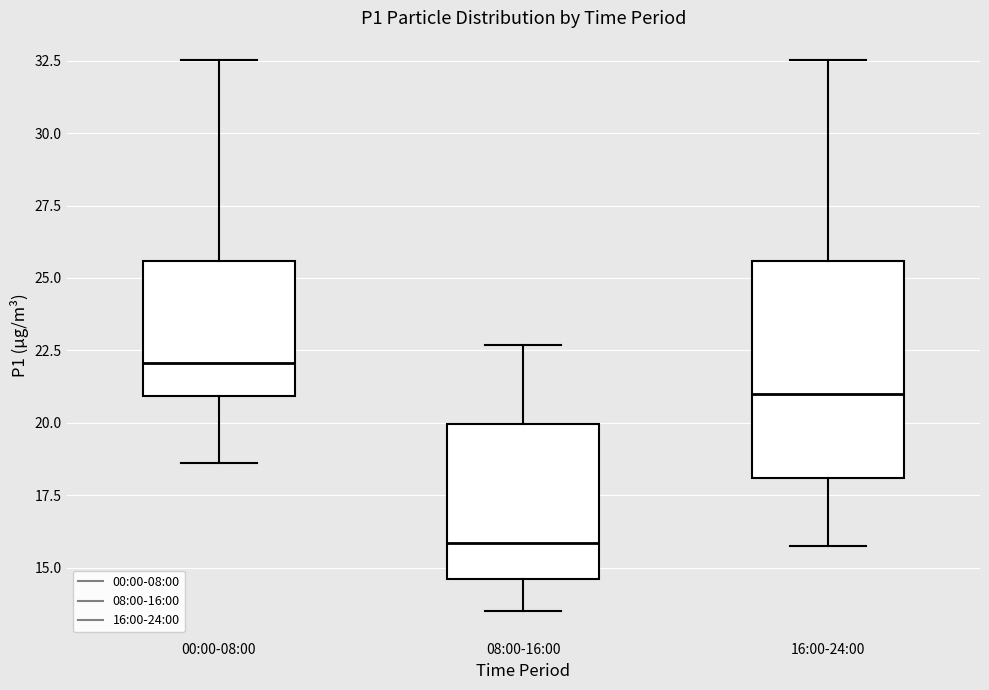

Comparing the boxes themselves (not the whiskers), which one is the tallest?

16:00-24:00